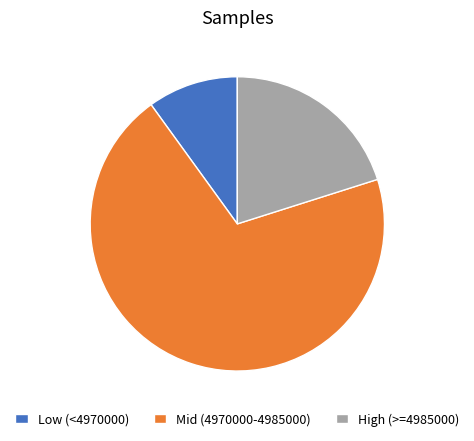

Is there a majority slice in this chart?

Yes